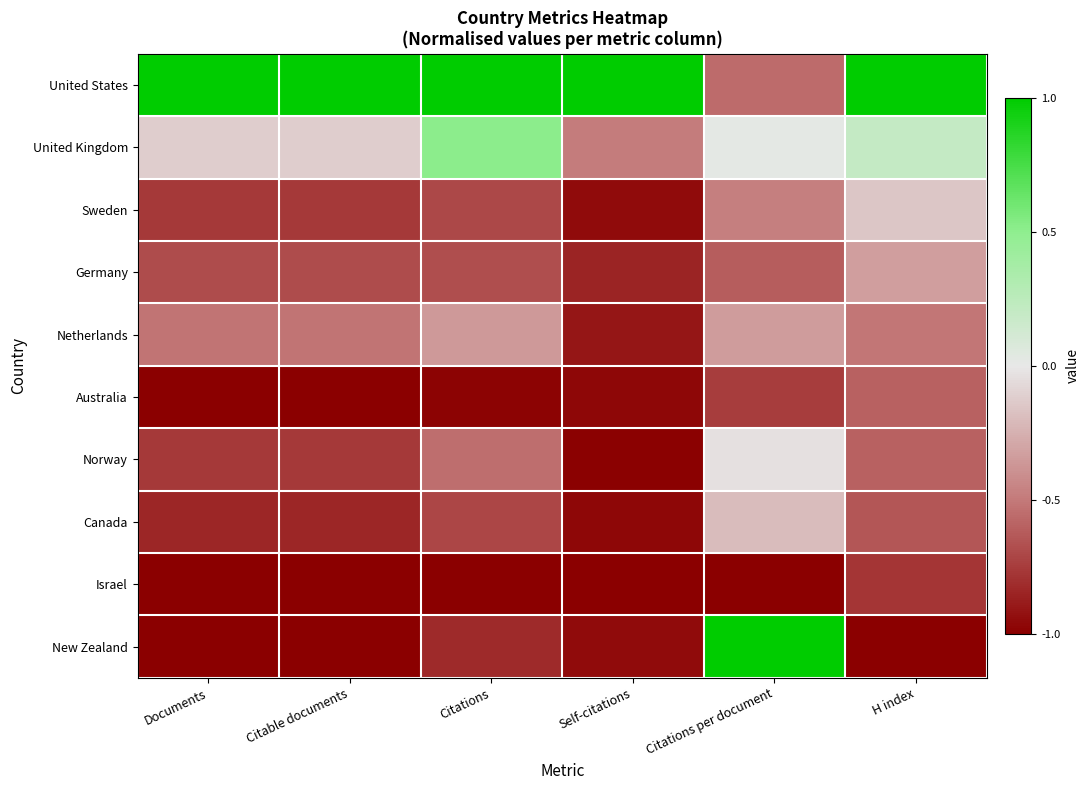

At which category does the chart reach its peak across all series?

Documents